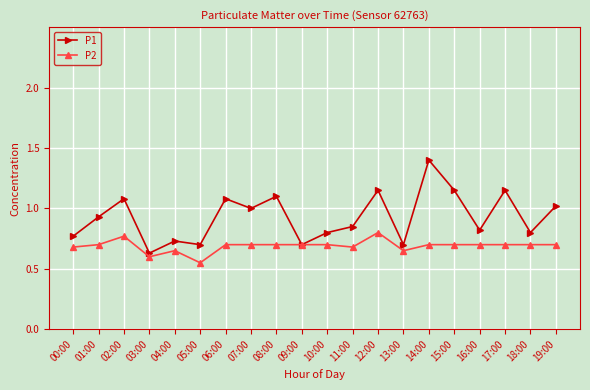

What is the label of the 5th point from the left?

04:00